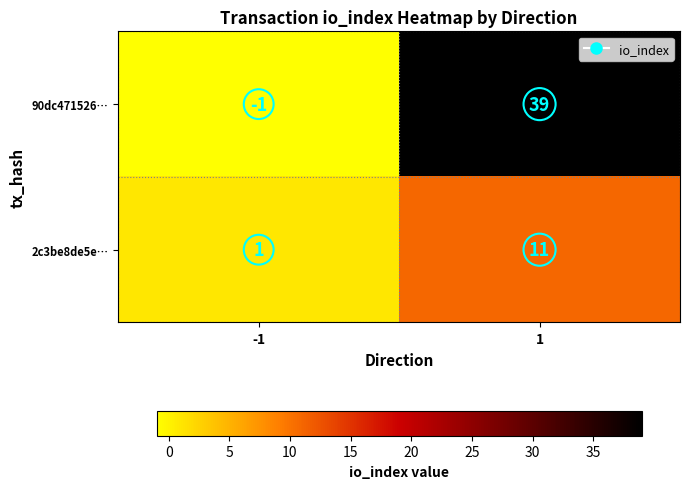

Which series changed the most between -1 and 1?

90dc471526…